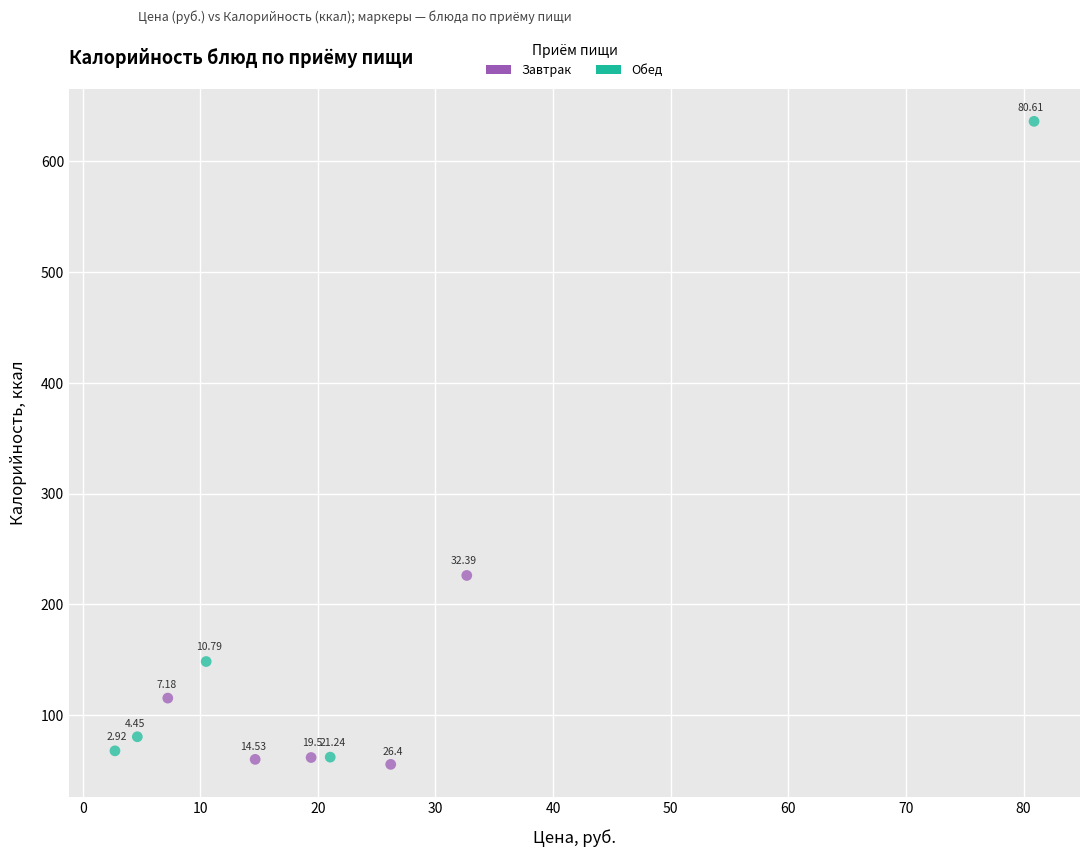

Which series reaches the minimum Y coordinate?

Завтрак